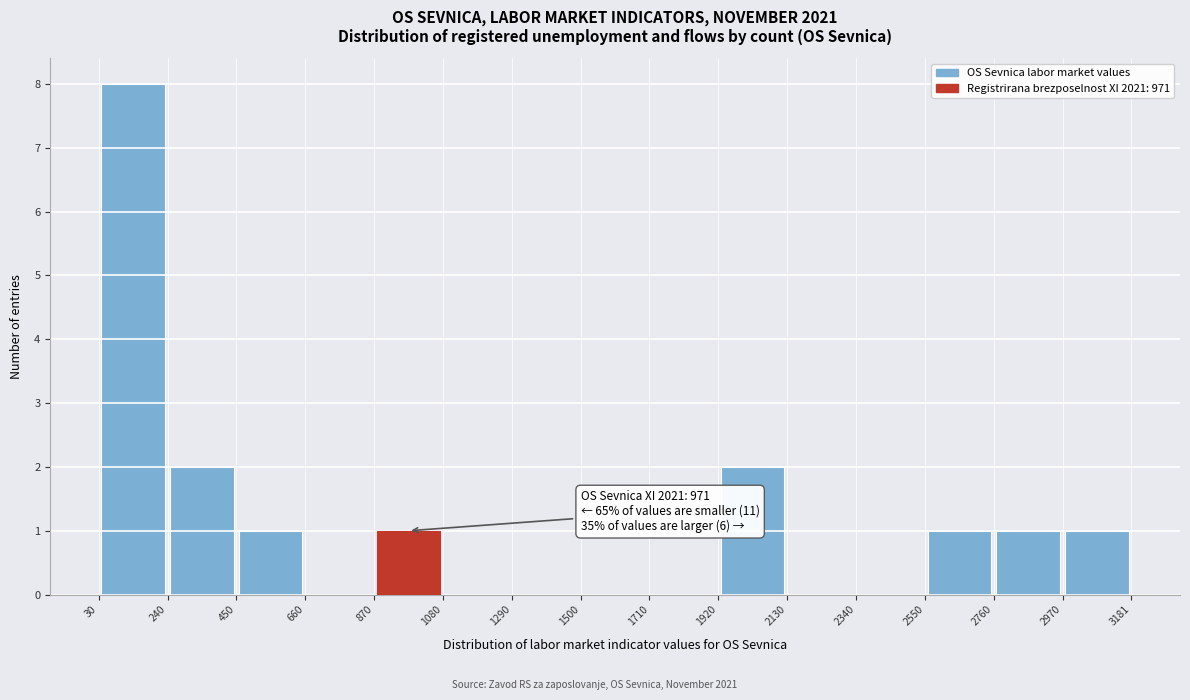

Over which range of the x-axis is the bar tallest?

30 to 240